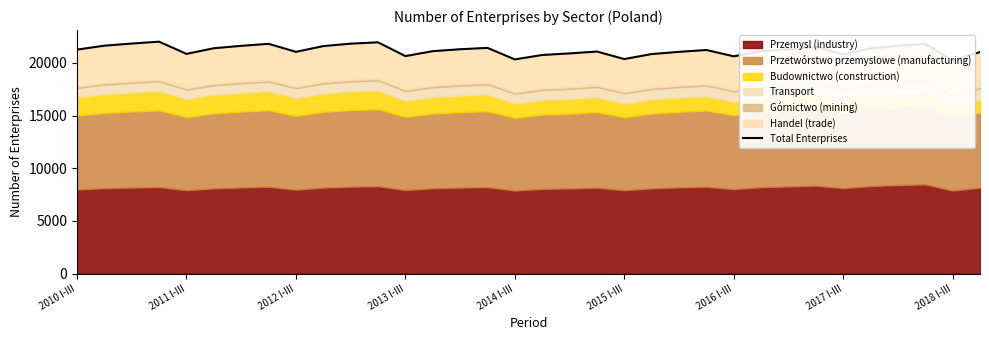

How many interior local peaks (higher than both neighbors) does the data have?

8